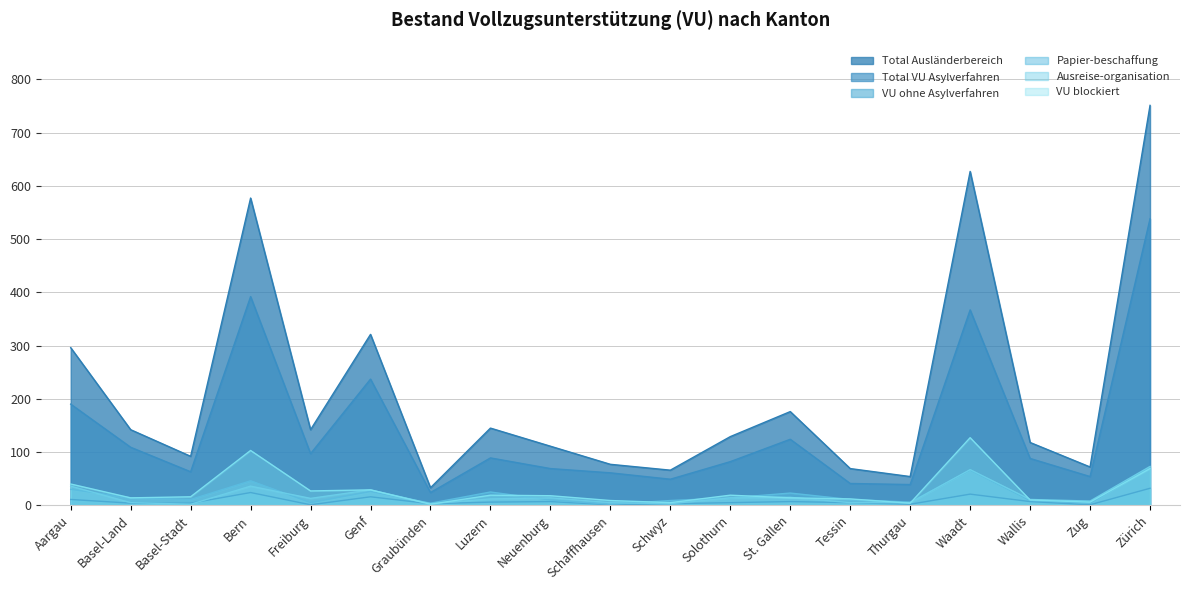

At how many categories does at least one series exceed 310?

4